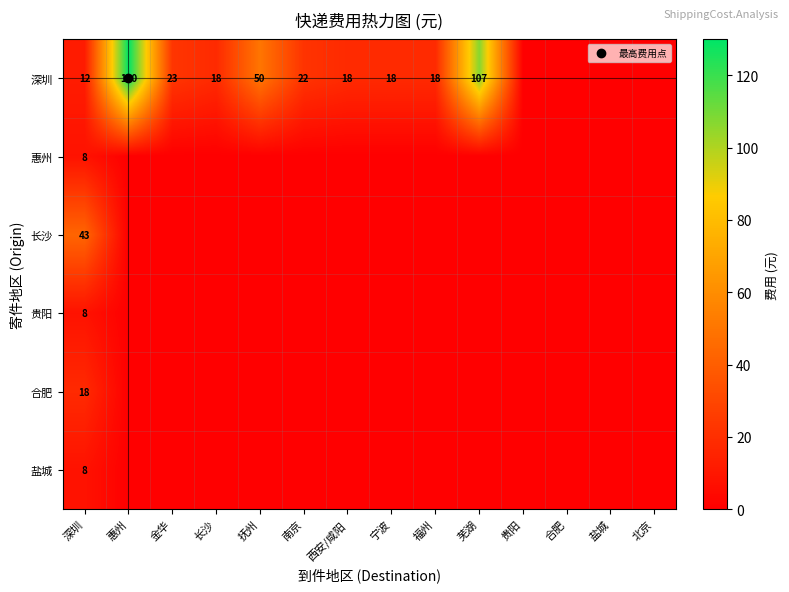

The 长沙 series shows -27 at 福州. True or false?

False